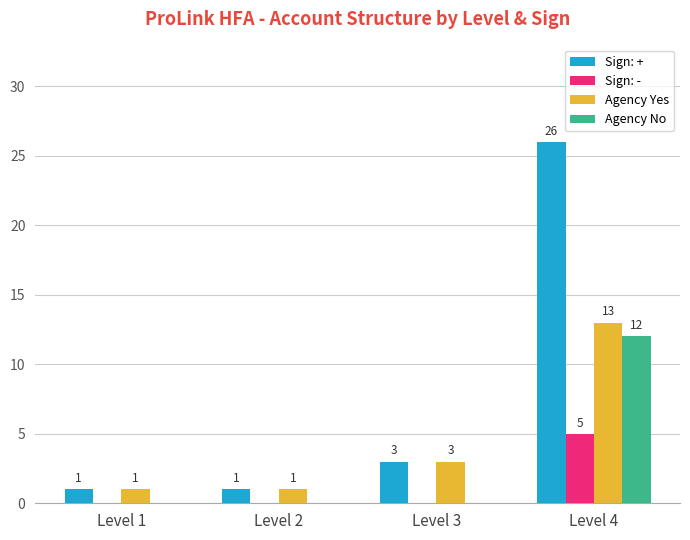

At which label does Sign: - reach its peak?

Level 4